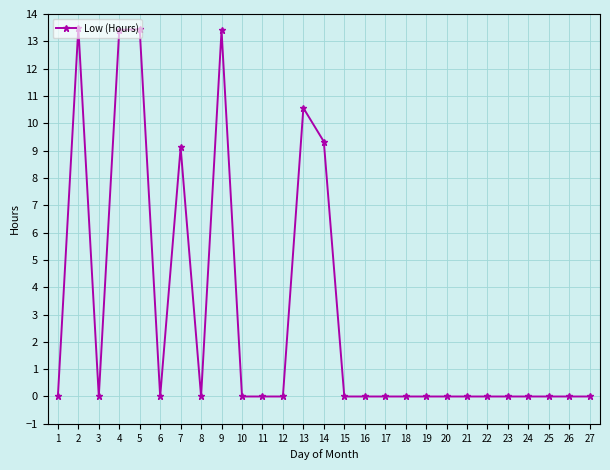

True or false: the data shows -7.2 at 6.

False